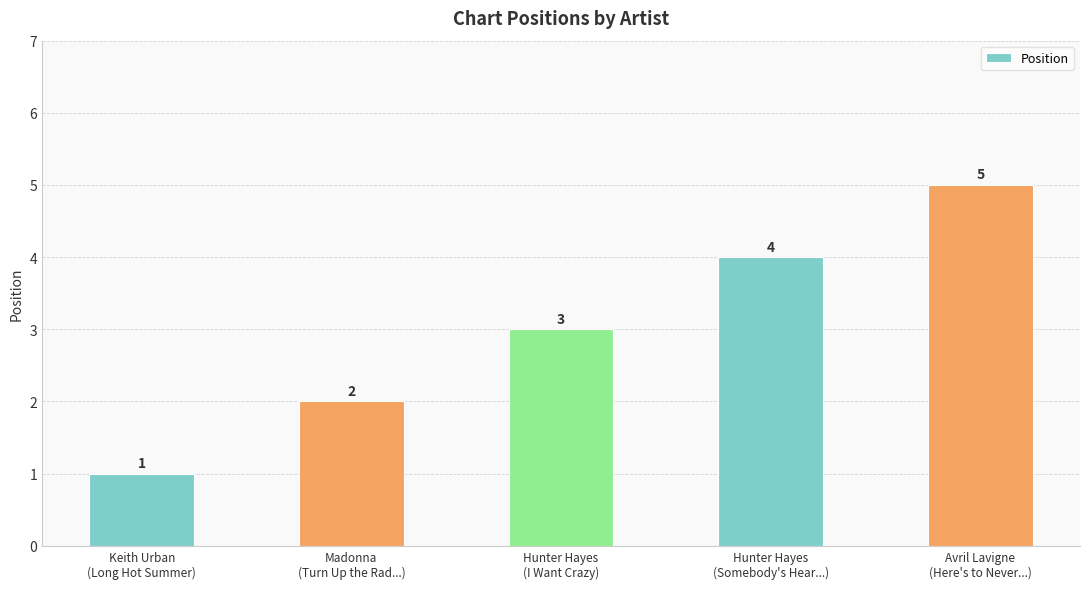

True or false: the data shows 8 at Avril Lavigne
(Here's to Never...).

False